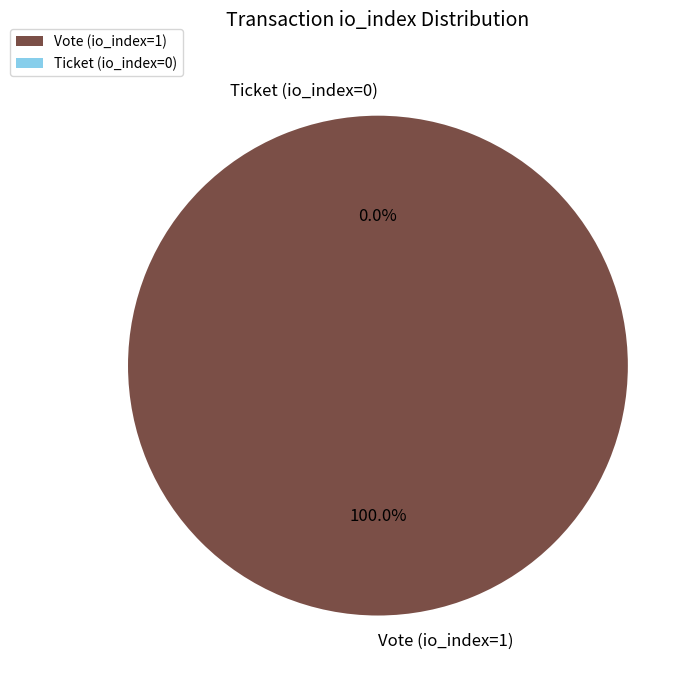

What is the majority slice?

Vote (io_index=1)